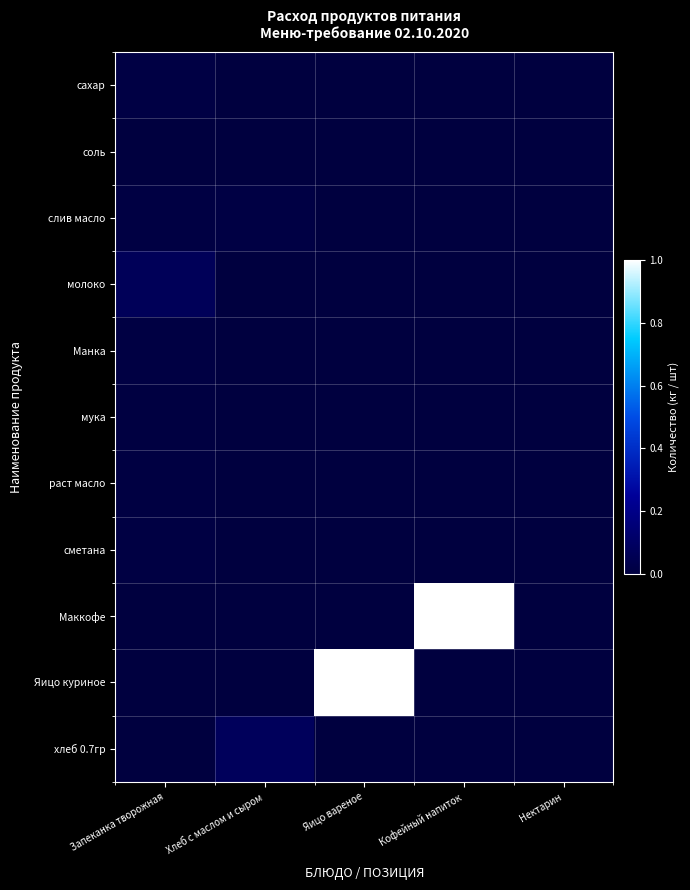

Reading right to left, list all the values displayed in this chart.

сахар: Нектарин=0.0	Кофейный напиток=0.0	Яицо вареное=0.0	Хлеб с маслом и сыром=0.0	Запеканка творожная=0.0
соль: Нектарин=0.0	Кофейный напиток=0.0	Яицо вареное=0.0	Хлеб с маслом и сыром=0.0	Запеканка творожная=0.0
слив масло: Нектарин=0.0	Кофейный напиток=0.0	Яицо вареное=0.0	Хлеб с маслом и сыром=0.0	Запеканка творожная=0.0
молоко: Нектарин=0.0	Кофейный напиток=0.0	Яицо вареное=0.0	Хлеб с маслом и сыром=0.0	Запеканка творожная=0.1
Манка: Нектарин=0.0	Кофейный напиток=0.0	Яицо вареное=0.0	Хлеб с маслом и сыром=0.0	Запеканка творожная=0.0
мука: Нектарин=0.0	Кофейный напиток=0.0	Яицо вареное=0.0	Хлеб с маслом и сыром=0.0	Запеканка творожная=0.0
раст масло: Нектарин=0.0	Кофейный напиток=0.0	Яицо вареное=0.0	Хлеб с маслом и сыром=0.0	Запеканка творожная=0.0
сметана: Нектарин=0.0	Кофейный напиток=0.0	Яицо вареное=0.0	Хлеб с маслом и сыром=0.0	Запеканка творожная=0.0
Маккофе: Нектарин=0.0	Кофейный напиток=1.0	Яицо вареное=0.0	Хлеб с маслом и сыром=0.0	Запеканка творожная=0.0
Яицо куриное: Нектарин=0.0	Кофейный напиток=0.0	Яицо вареное=1.0	Хлеб с маслом и сыром=0.0	Запеканка творожная=0.0
хлеб 0.7гр: Нектарин=0.0	Кофейный напиток=0.0	Яицо вареное=0.0	Хлеб с маслом и сыром=0.1	Запеканка творожная=0.0